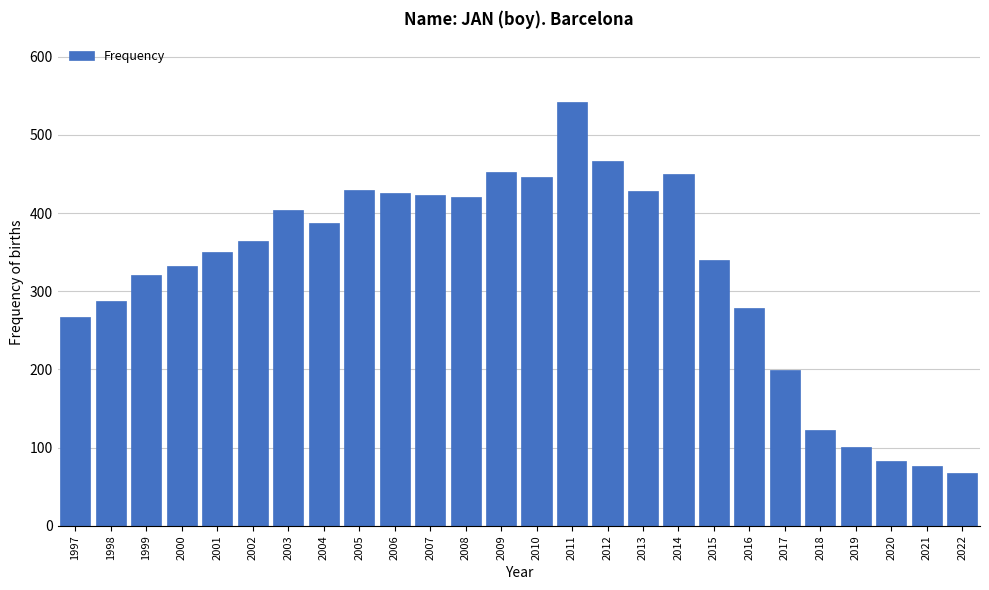

What is the approximate value at 2018, to the nearest 50?

100